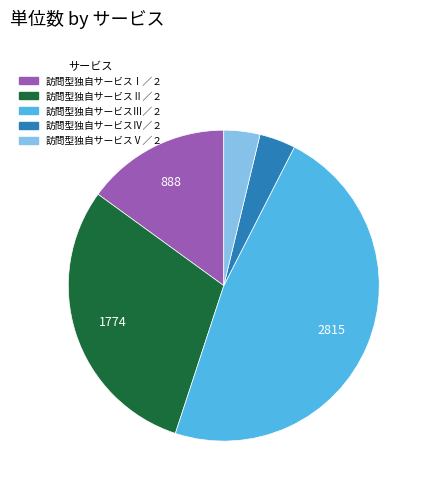

Which category has the biggest portion of the pie?

訪問型独自サービスⅢ／２